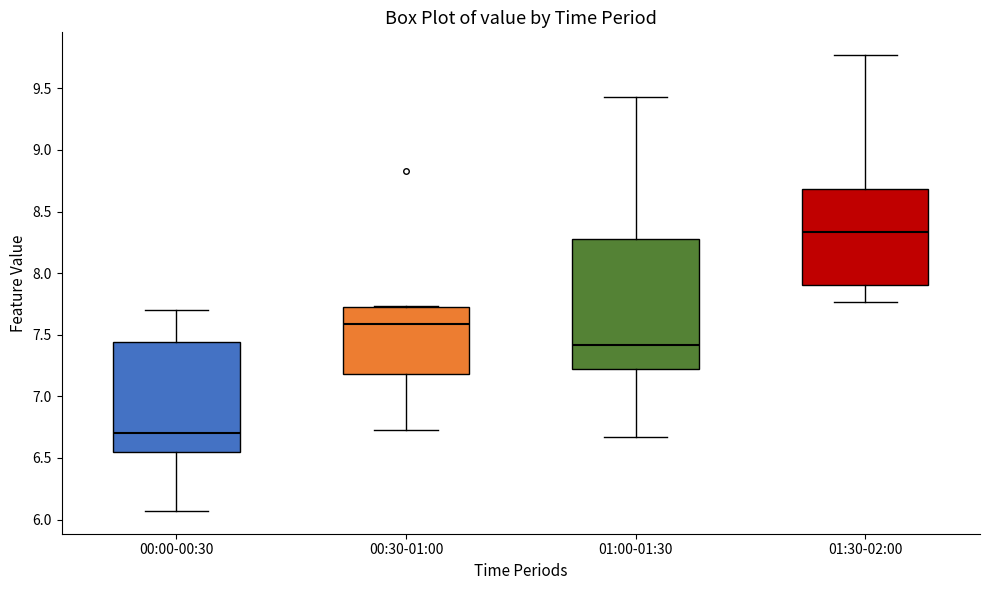

Reading left to right, read every box against the y-axis: the position of its median line, the range the box covers, and the ends of its whiskers. The values are not printed on the chart, so give them approximately, as read against the axis.

00:00-00:30: median 6.70, box 6.55 to 7.45, whiskers 6.05 to 7.70
00:30-01:00: median 7.60, box 7.20 to 7.70, whiskers 6.75 to 7.75
01:00-01:30: median 7.40, box 7.25 to 8.30, whiskers 6.65 to 9.45
01:30-02:00: median 8.35, box 7.90 to 8.70, whiskers 7.75 to 9.75